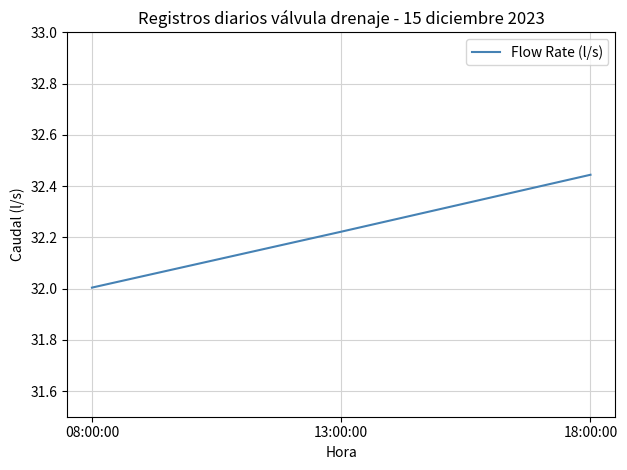

What position from the right is 08:00:00?

3